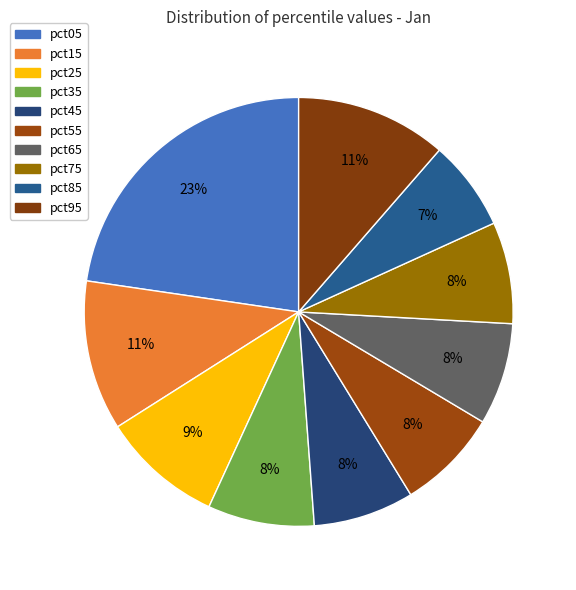

To the nearest percent, what percentage of the pie is pct35?

8%